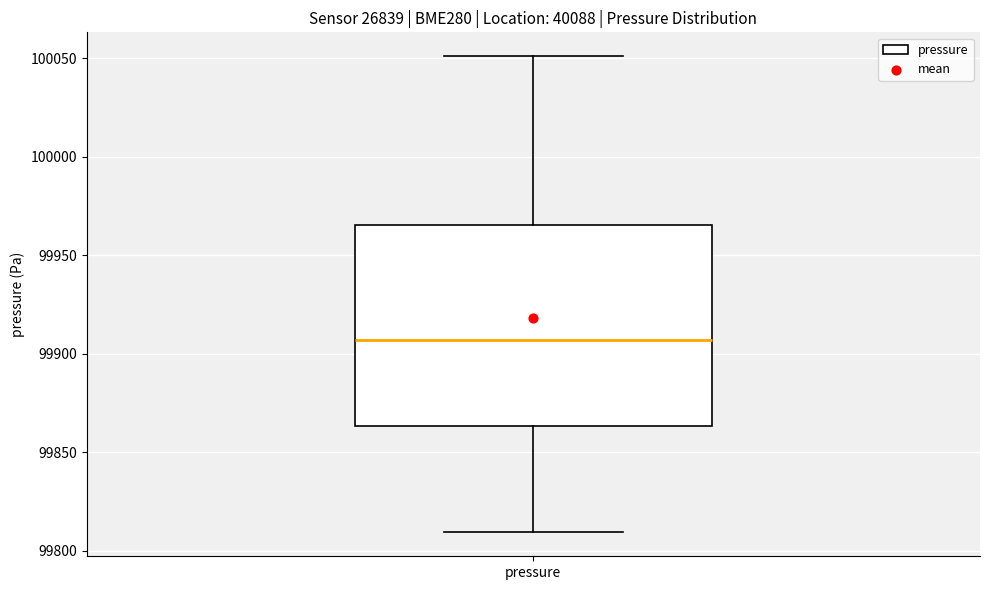

Read this box plot against the y-axis: the position of the median line, the range covered by the box, and the ends of both whiskers. The values are not printed on the chart, so give them approximately, as read against the axis.

median 99905, box 99865 to 99965, whiskers 99810 to 100050